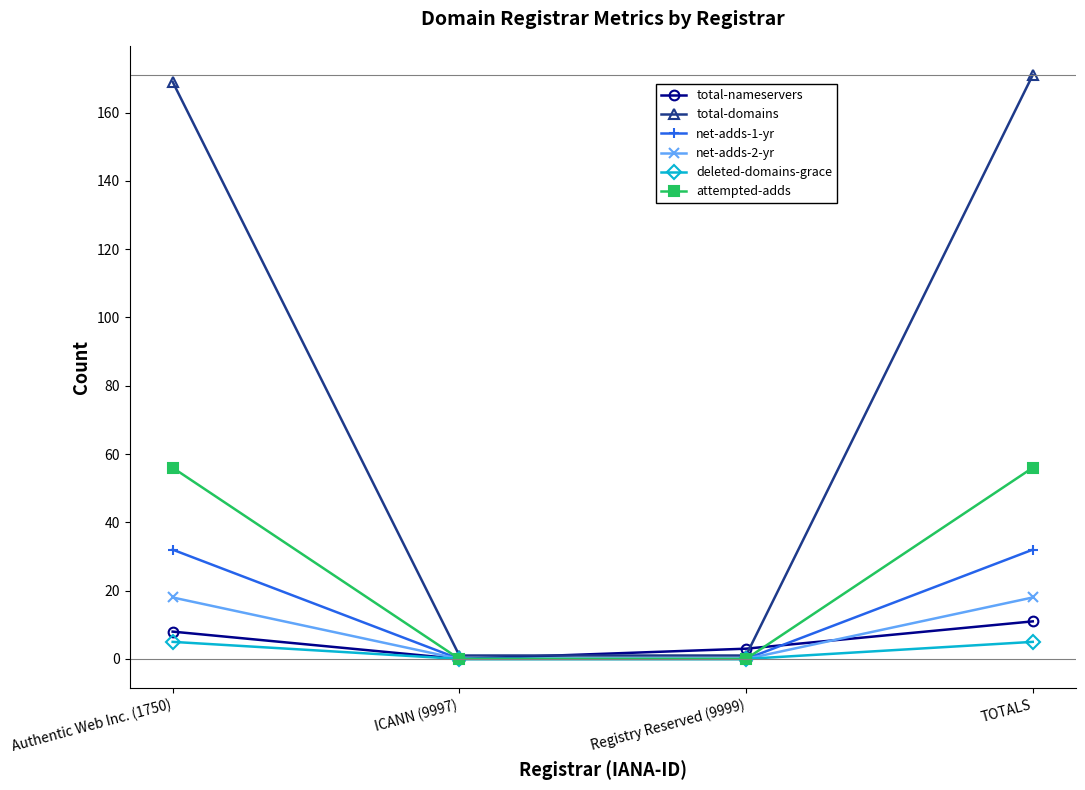

What is the label of the 2nd point from the left?

ICANN (9997)